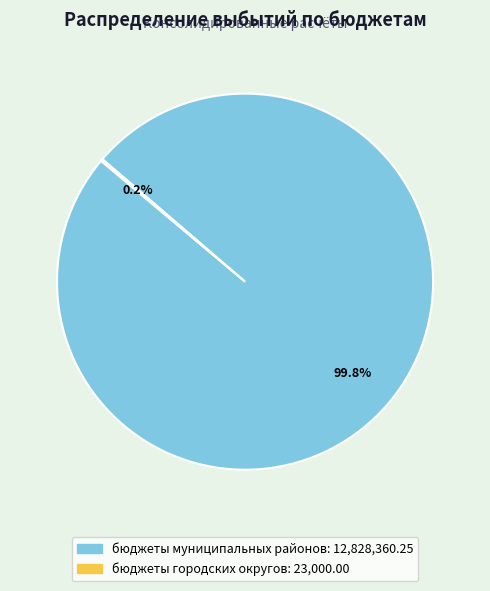

What portion of the pie excludes бюджеты муниципальных районов?

0.2%